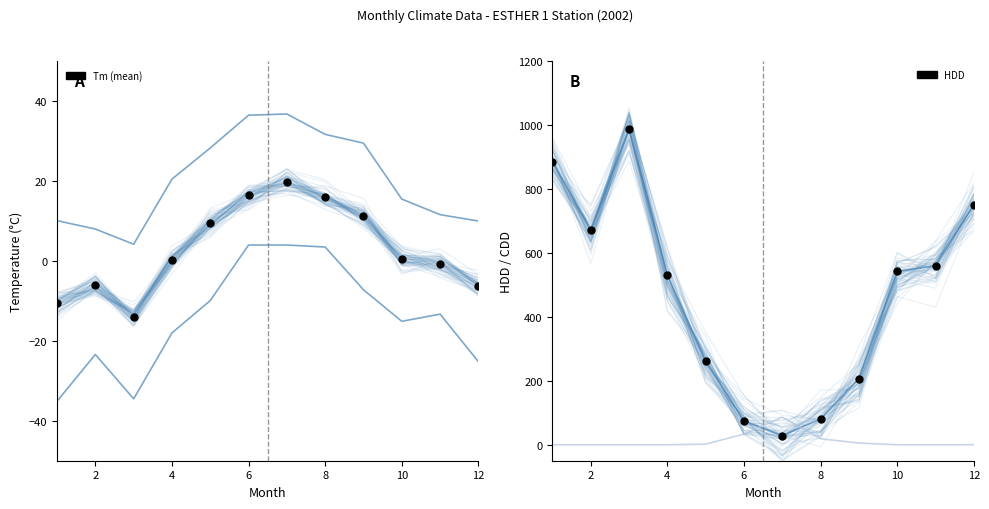

How many values in the Tx series are below 20?

6